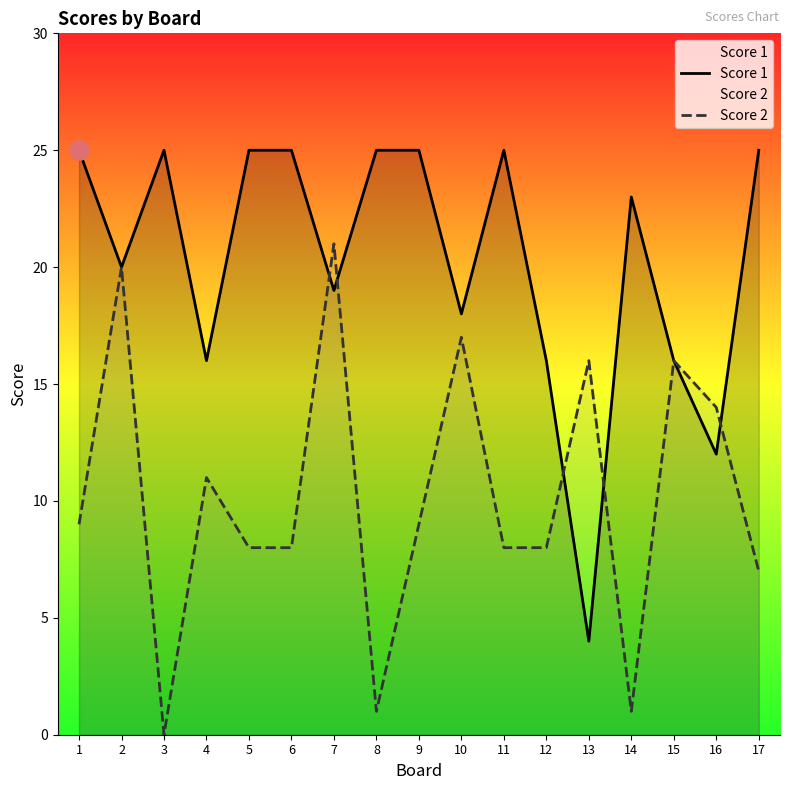

Does the chart have visible grid lines?

No